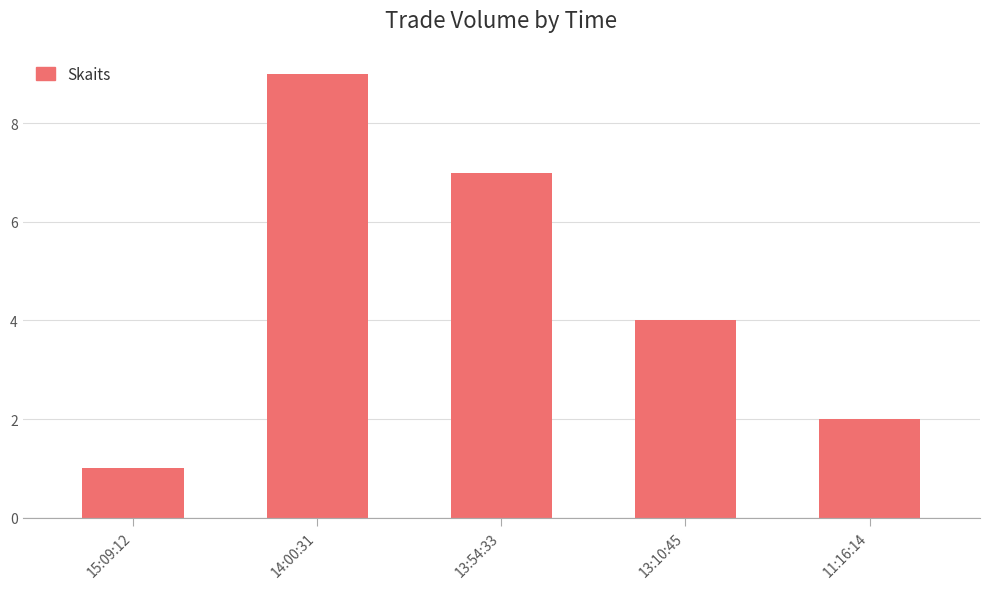

What is the ratio of the value at 11:16:14 to the value at 13:54:33?

0.3